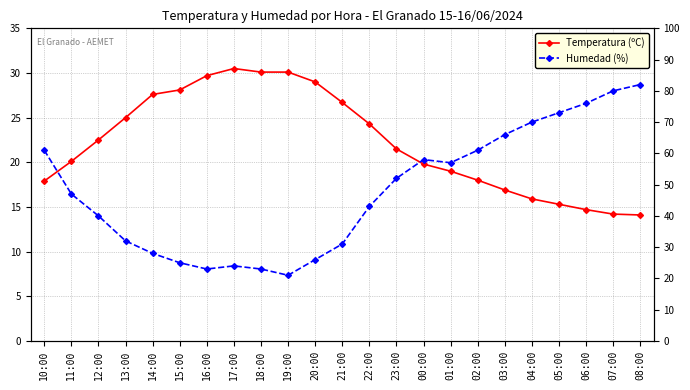

Reading right to left, extract all data points from this chart.

Temperatura (ºC): 08:00=14.1	07:00=14.2	06:00=14.7	05:00=15.3	04:00=15.9	03:00=16.9	02:00=18.0	01:00=19.0	00:00=19.8	23:00=21.5	22:00=24.3	21:00=26.7	20:00=29.0	19:00=30.1	18:00=30.1	17:00=30.5	16:00=29.7	15:00=28.1	14:00=27.6	13:00=25.0	12:00=22.5	11:00=20.1	10:00=17.9
Humedad (%): 08:00=82.0	07:00=80.0	06:00=76.0	05:00=73.0	04:00=70.0	03:00=66.0	02:00=61.0	01:00=57.0	00:00=58.0	23:00=52.0	22:00=43.0	21:00=31.0	20:00=26.0	19:00=21.0	18:00=23.0	17:00=24.0	16:00=23.0	15:00=25.0	14:00=28.0	13:00=32.0	12:00=40.0	11:00=47.0	10:00=61.0